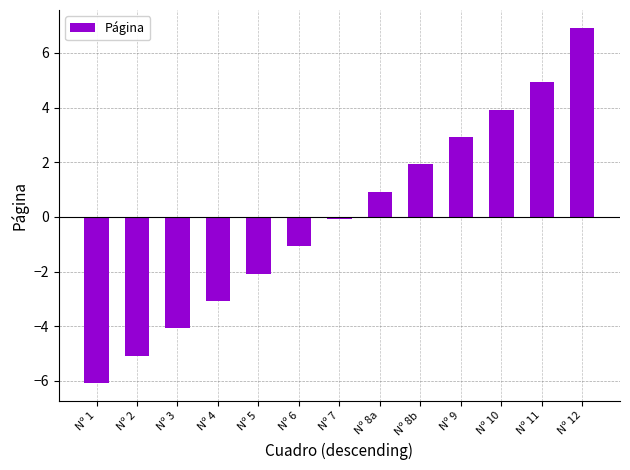

Is it true that the value at Nº 1 is -3.4?

False